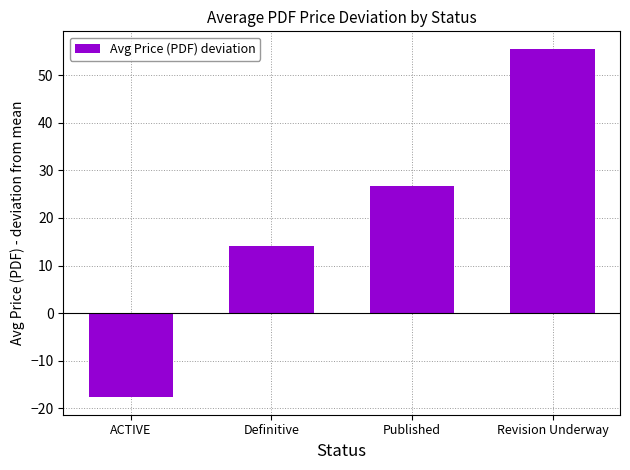

What is the label of the 4th bar from the right?

ACTIVE